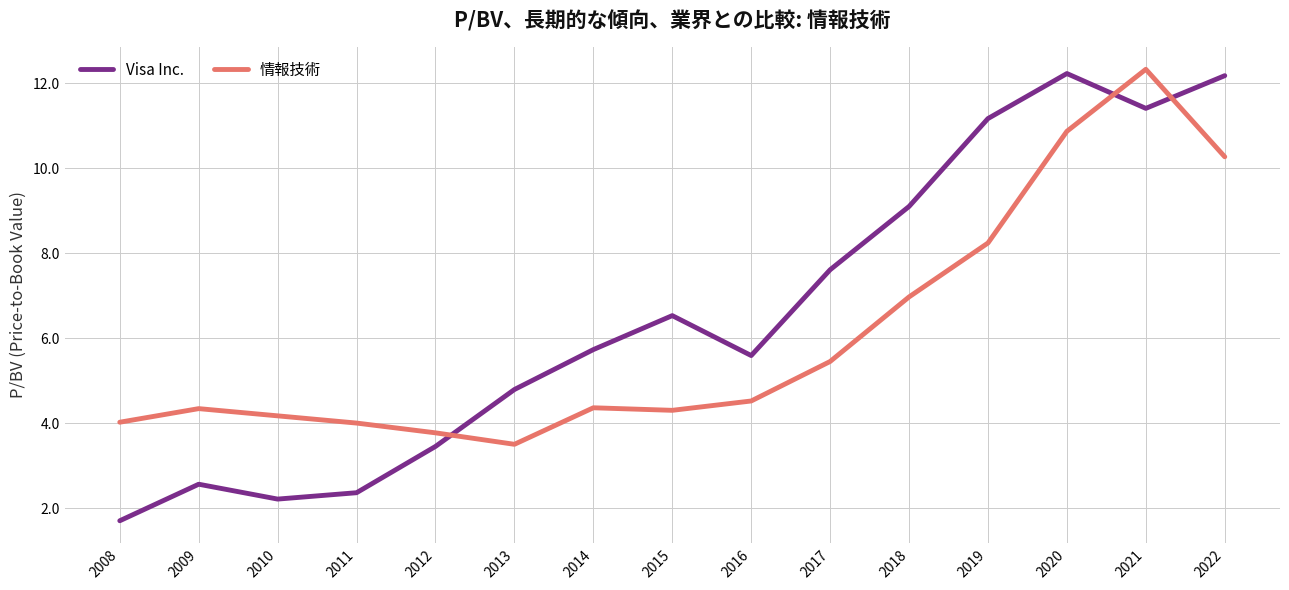

List the series in order of their peak value, highest first.

情報技術, Visa Inc.